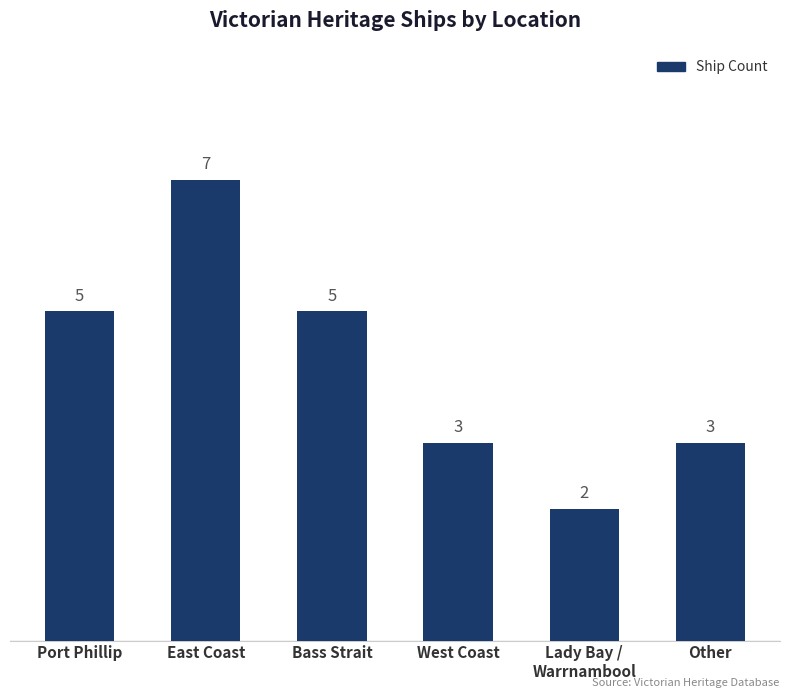

Reading left to right, list all the values displayed in this chart.

Port Phillip=5	East Coast=7	Bass Strait=5	West Coast=3	Lady Bay /
Warrnambool=2	Other=3